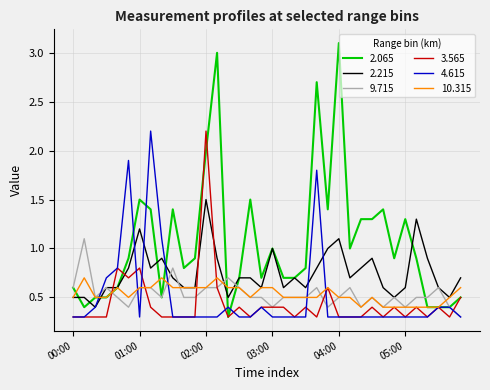

What is the greatest value displayed?

3.1